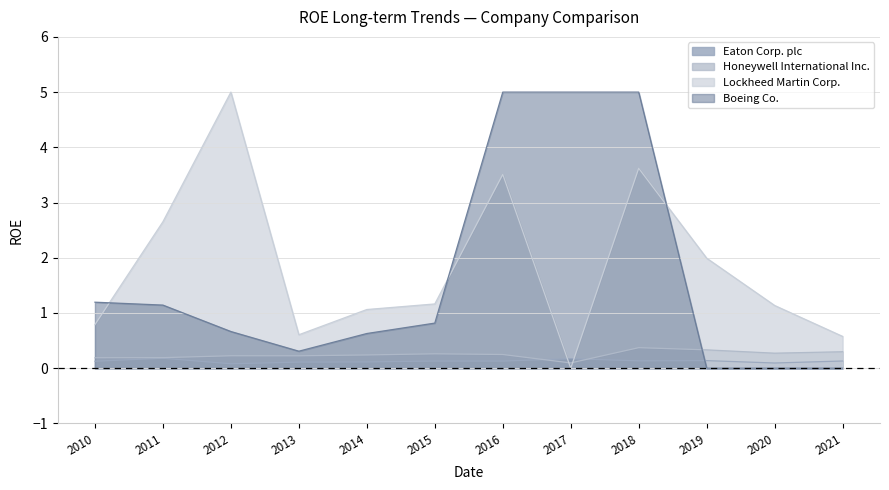

Between which two adjacent categories do Honeywell International Inc. and Eaton Corp. plc first intersect?

2016 and 2017